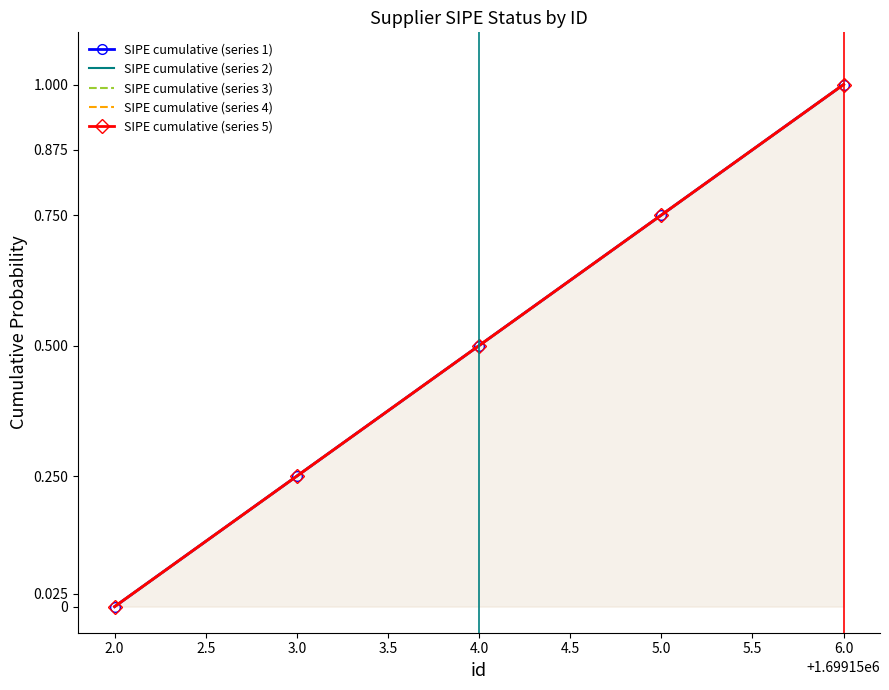

The value of SIPE cumulative (series 2) at 5.0 is 1.1. True or false?

False